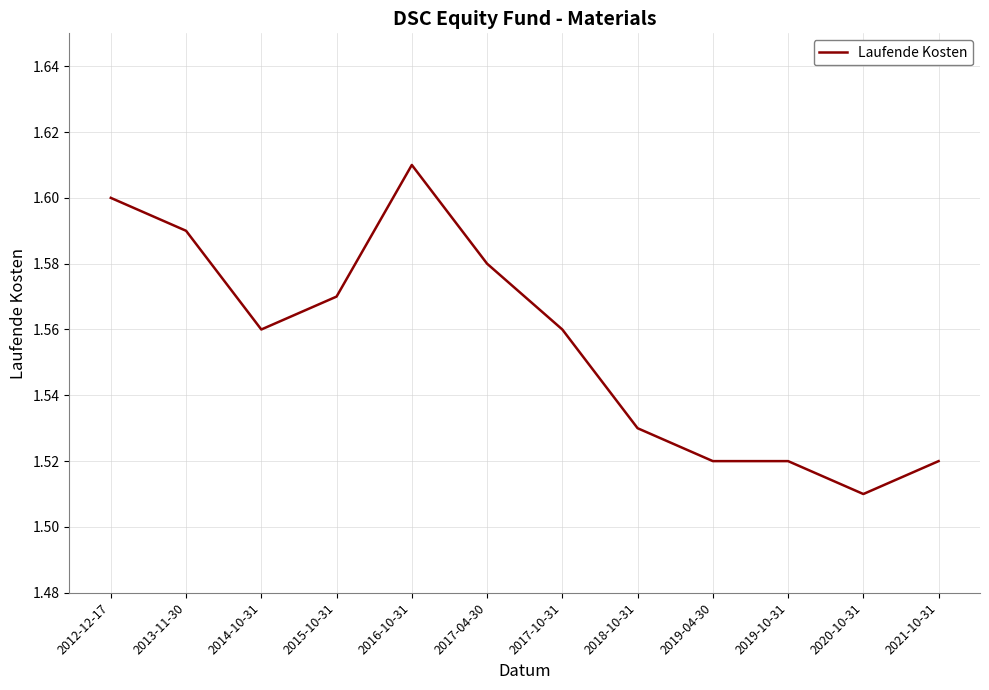

What position from the right is 2013-11-30?

11